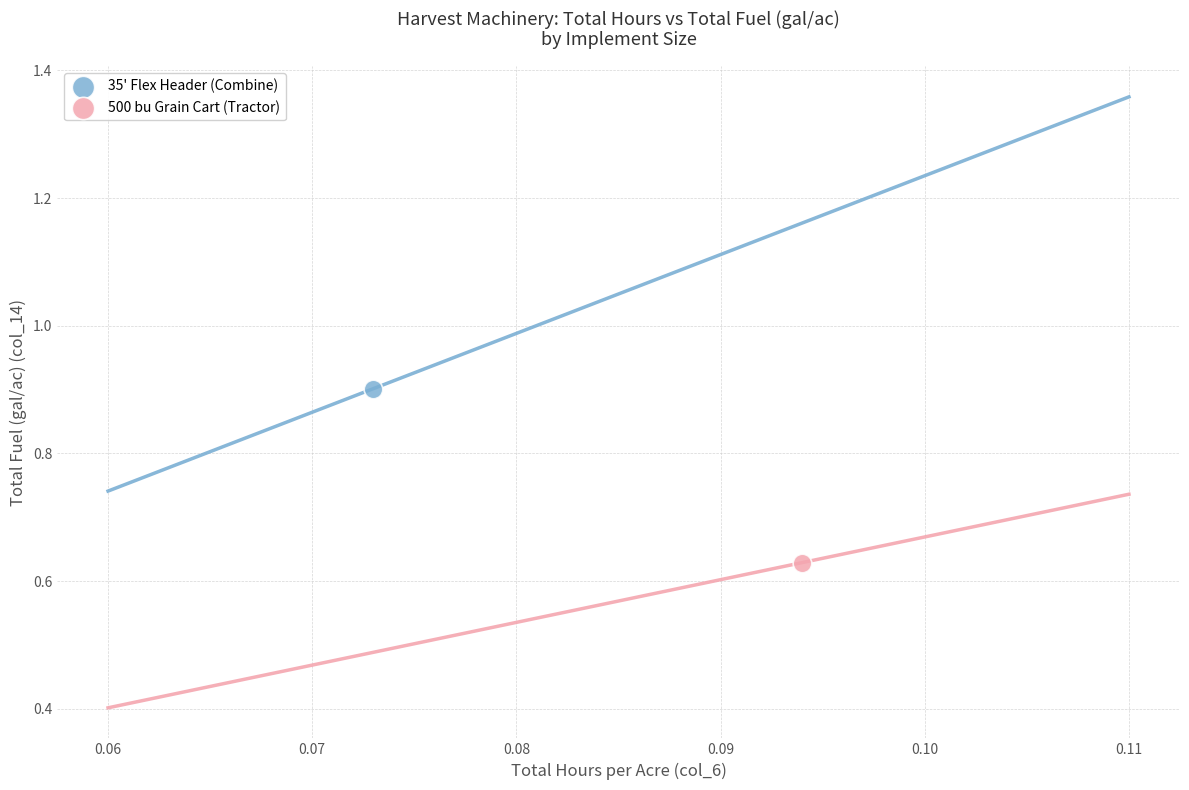

Which series contains the lowest Y value?

500 bu Grain Cart (Tractor)